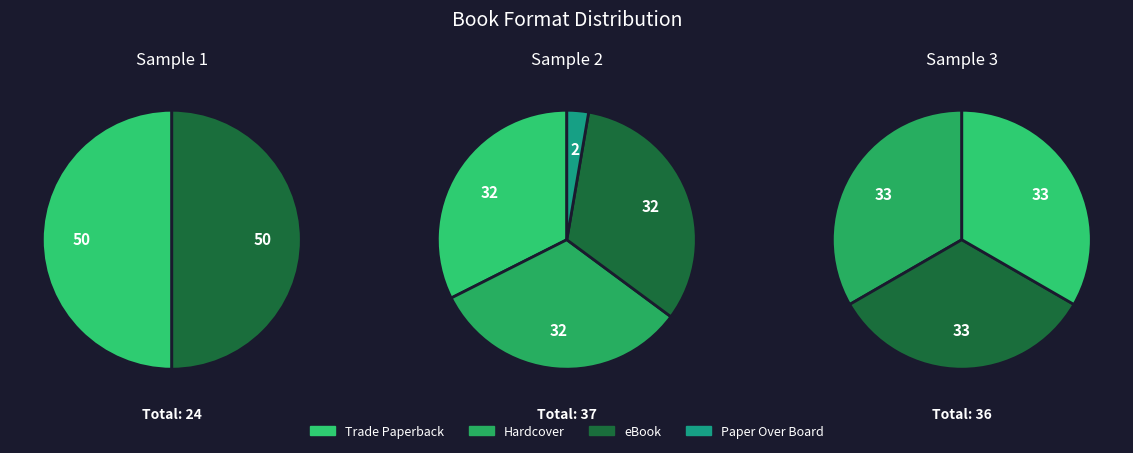

Is there a majority slice in this chart?

No